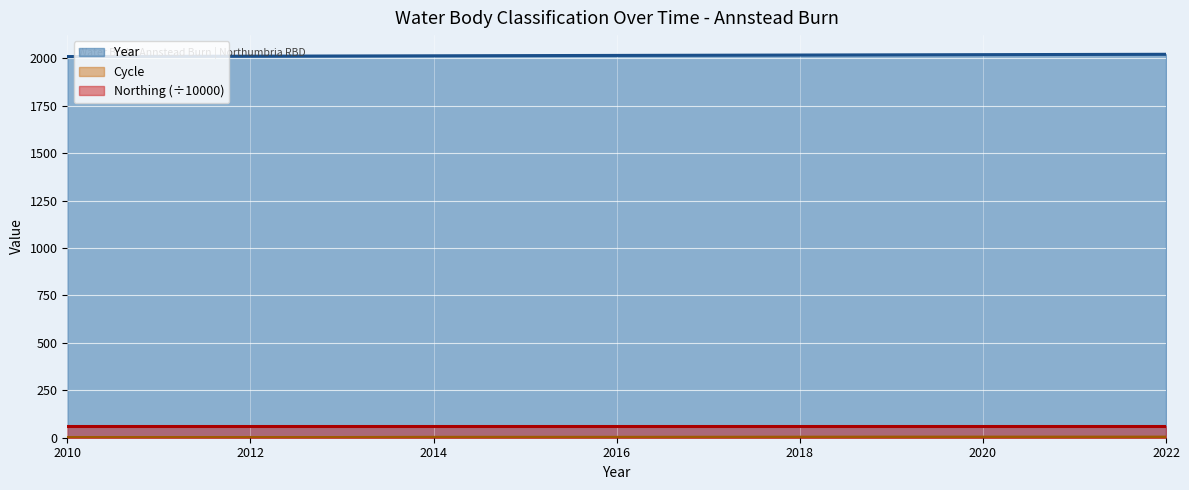

What is the maximum value shown in the chart?

2022.0